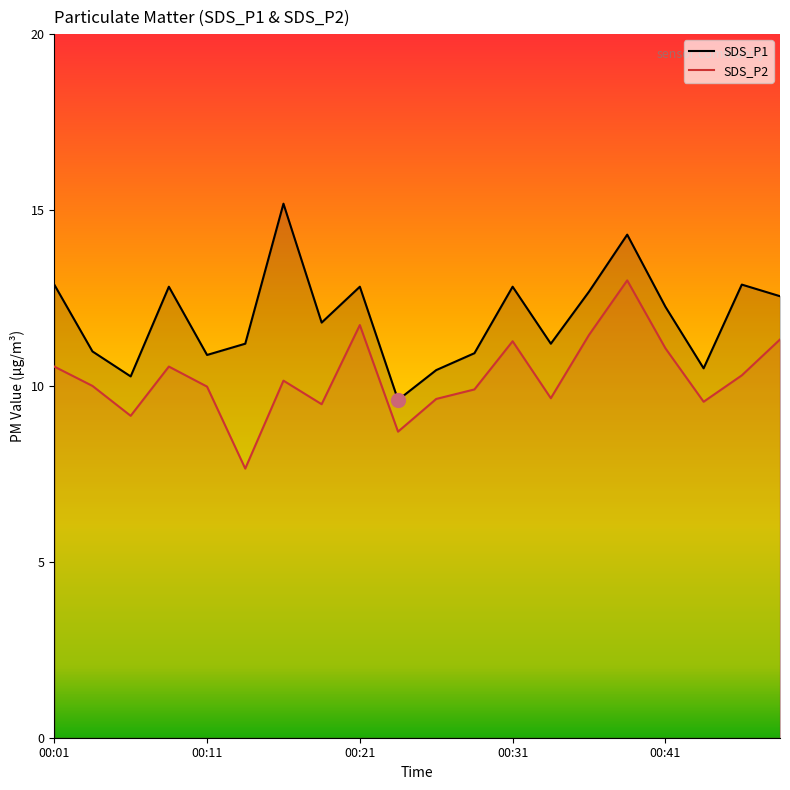

What is the difference between the SDS_P2 values at 00:04 and 00:13?

2.3